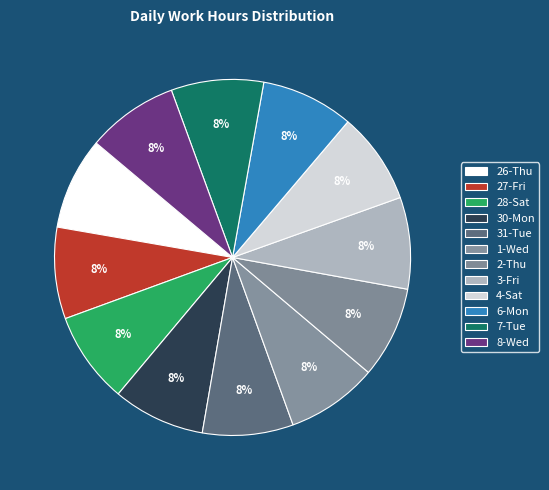

To the nearest percent, what is the average slice percentage?

8%